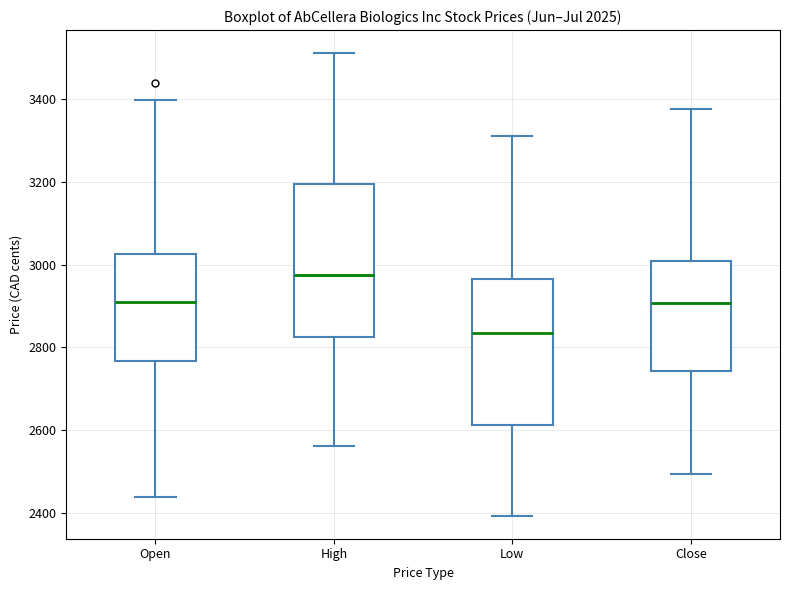

Reading left to right, transcribe this box plot: for each box, give where its median line is, the range the box spans, and where its two whiskers end, as read against the y-axis. The values are not printed on the chart, so give them approximately, as read against the axis.

Open: median 2900, box 2760 to 3020, whiskers 2440 to 3400
High: median 2980, box 2820 to 3200, whiskers 2560 to 3520
Low: median 2840, box 2620 to 2960, whiskers 2400 to 3320
Close: median 2900, box 2740 to 3000, whiskers 2500 to 3380